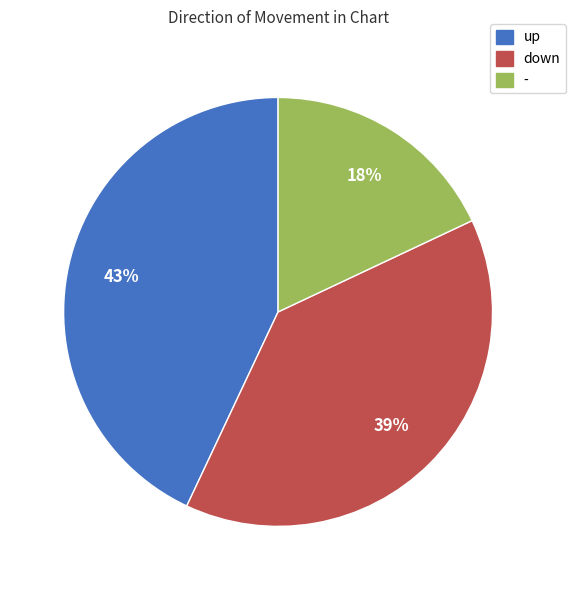

Approximately how many times larger is the value at - compared to up?

0.4